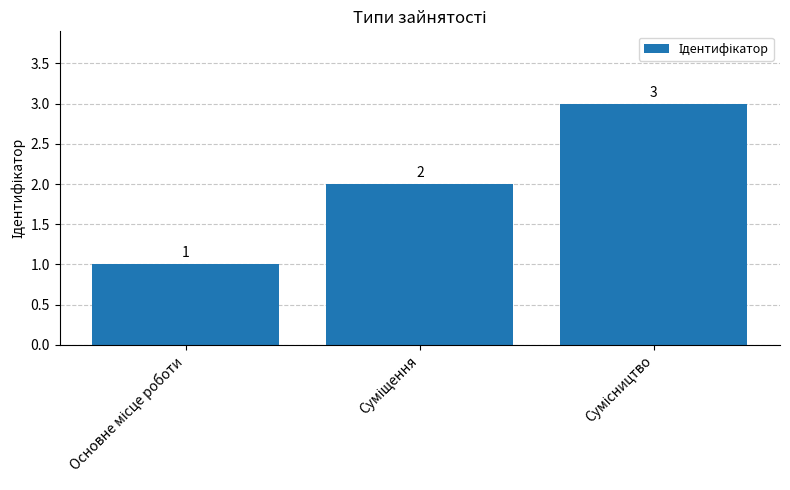

What is the maximum value shown in the chart?

3